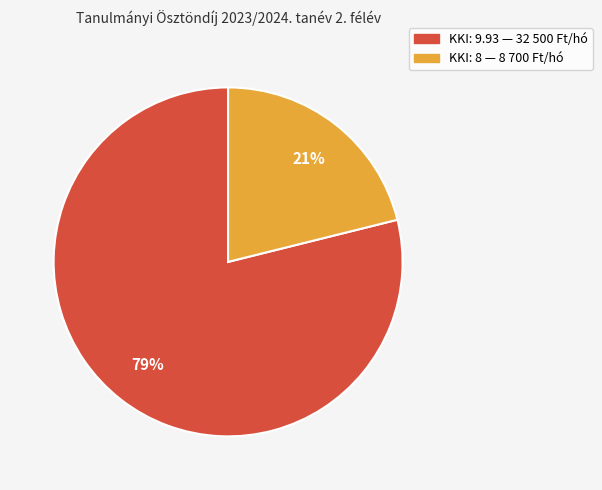

Between KKI: 9.93 — 32 500 Ft/hó and KKI: 8 — 8 700 Ft/hó, which is larger?

KKI: 9.93 — 32 500 Ft/hó